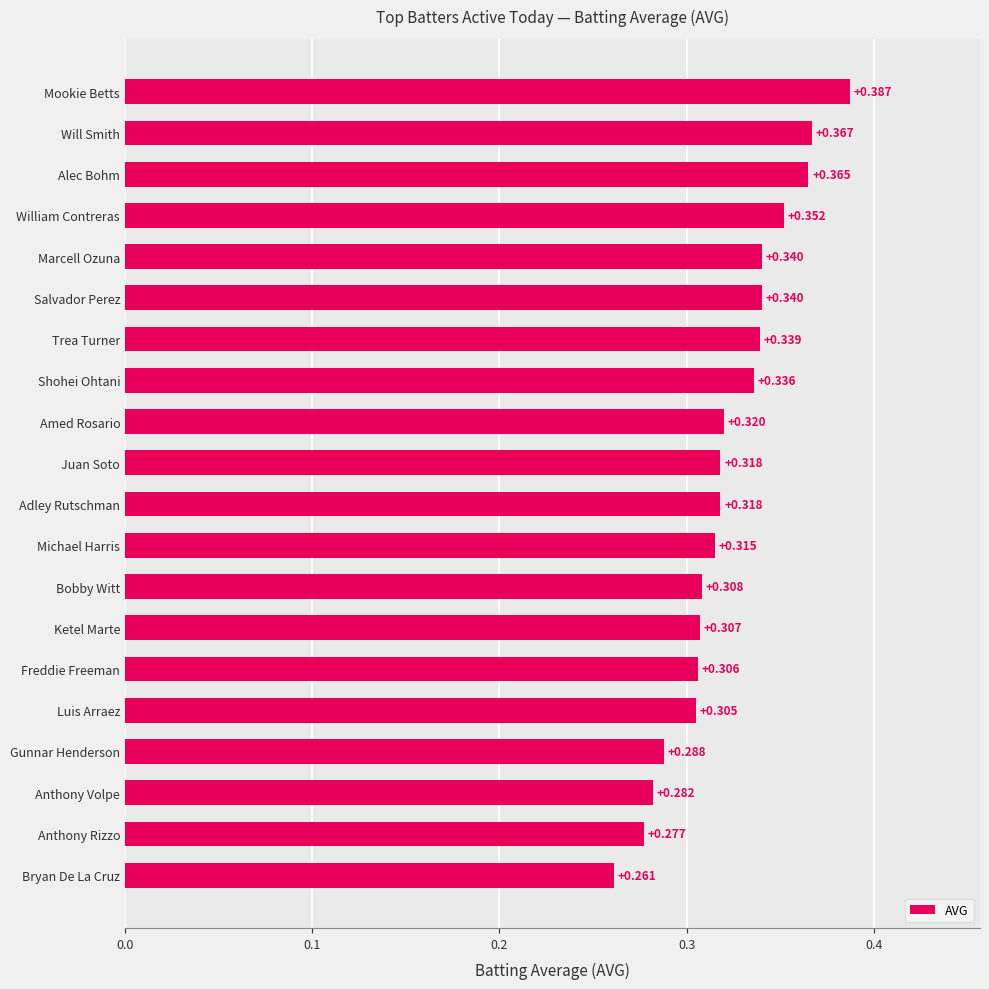

How many values are between 0 and 1?

20